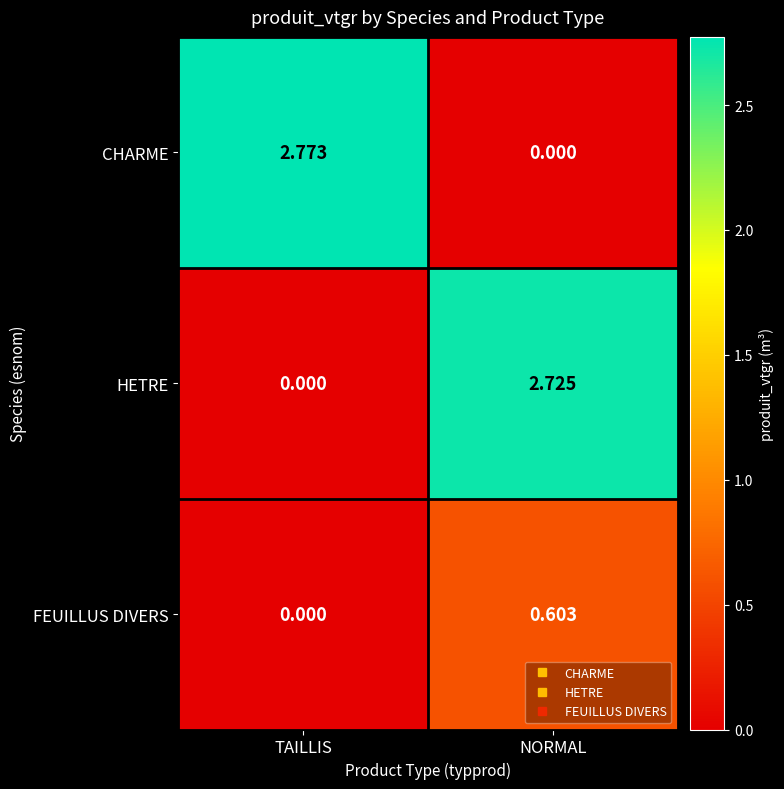

At which label is CHARME closest to 1?

NORMAL